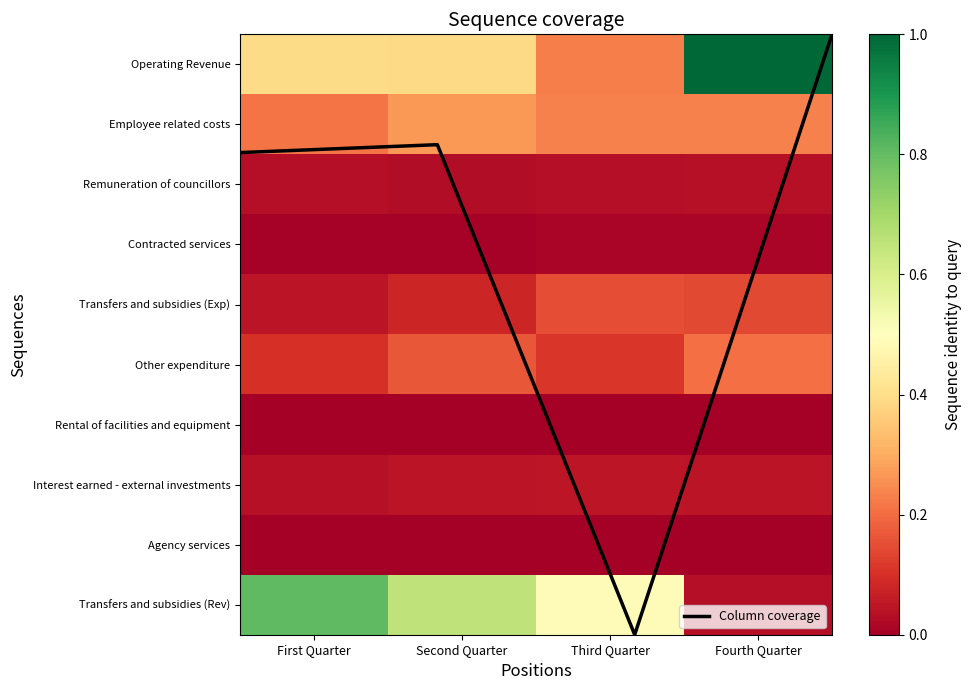

The value of Contracted services at Third Quarter is 0.0. True or false?

False